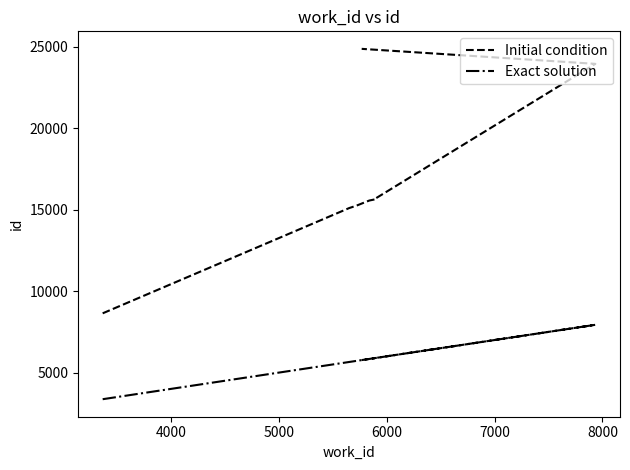

Which has a higher value, 7000 or 8000?

8000